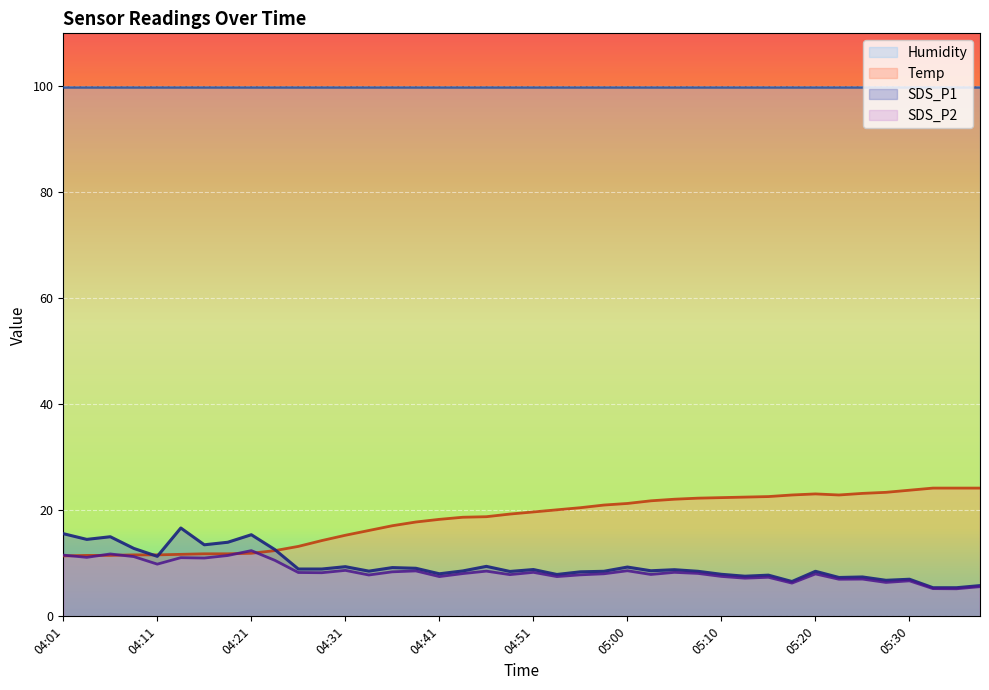

What is the difference between the second highest and minimum values in the Temp series?

12.8